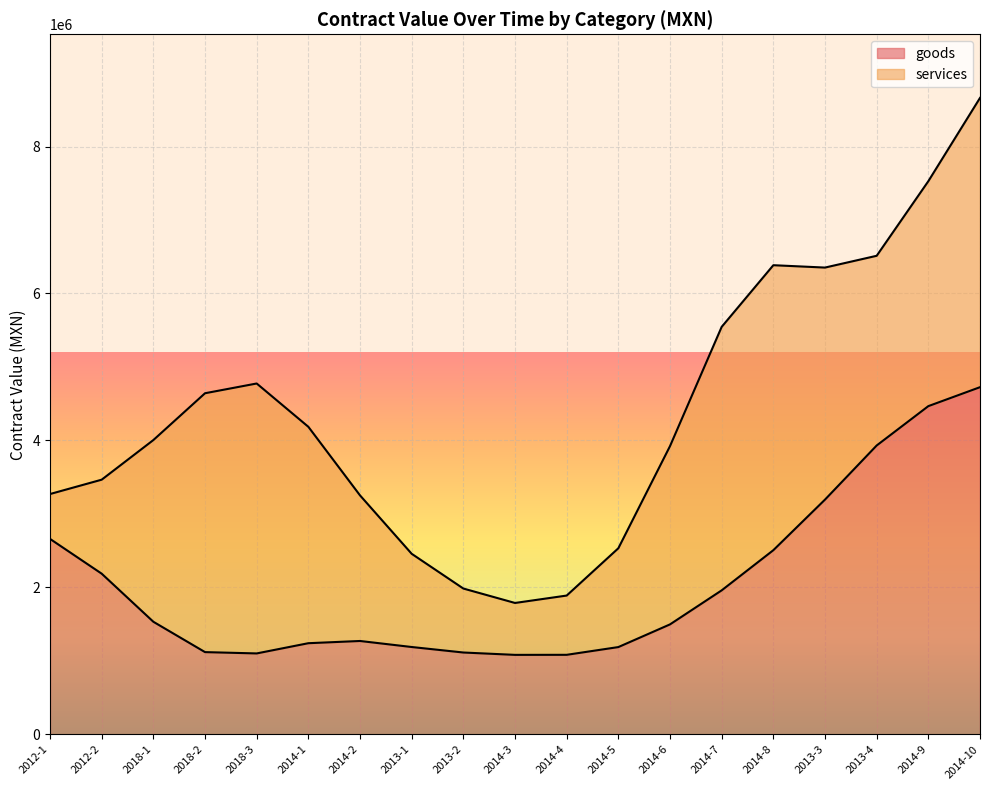

What is the lowest value of the goods series?

1081141.5